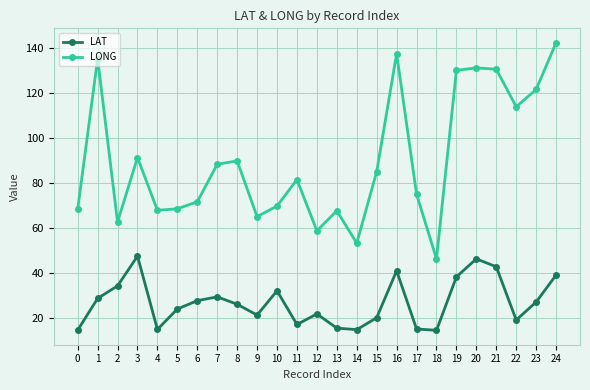

What is the smallest value displayed?

14.3